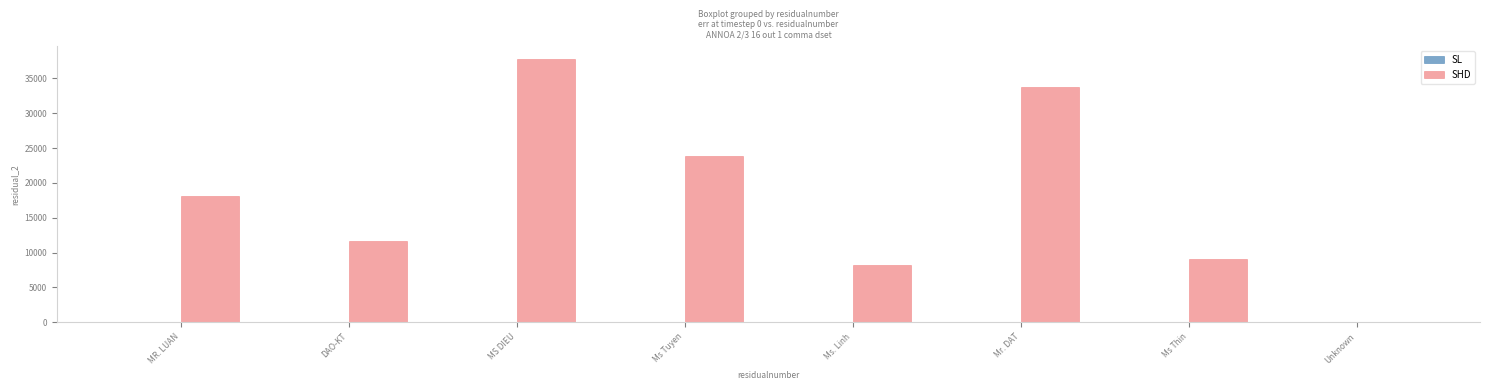

What is the sum of all SHD values?

142337